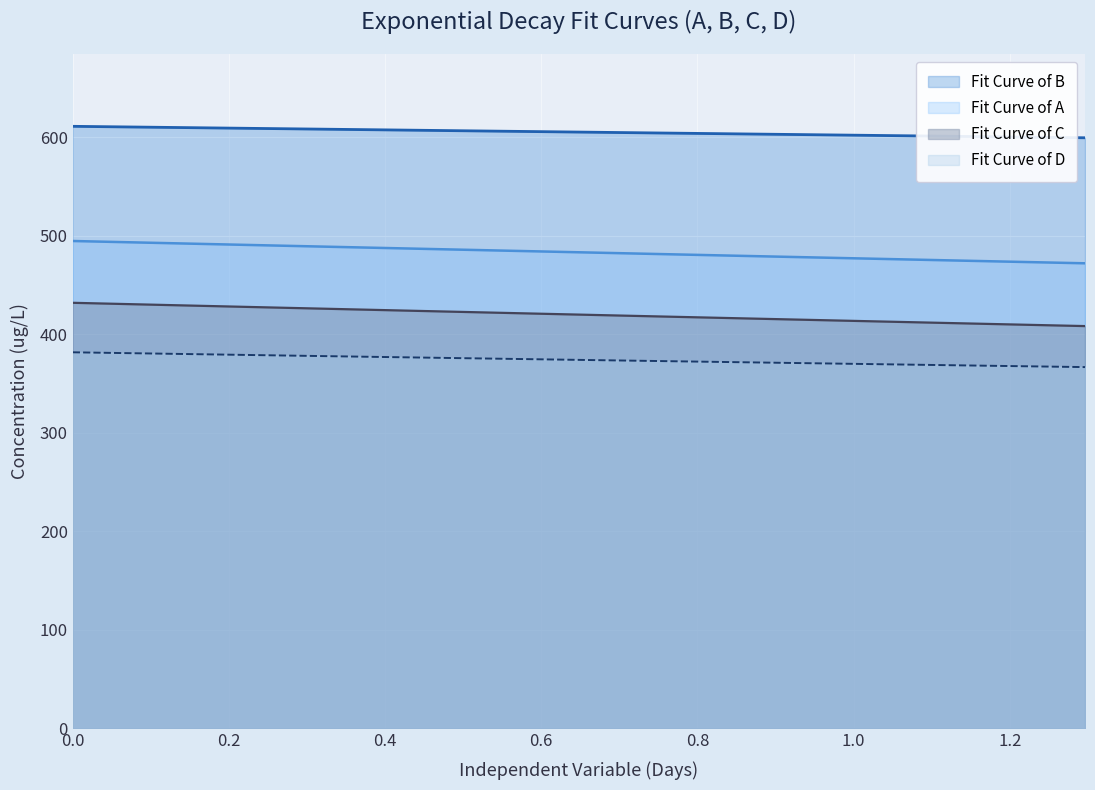

List the series in order of their overall mean, lowest first.

Fit Curve of D, Fit Curve of C, Fit Curve of A, Fit Curve of B